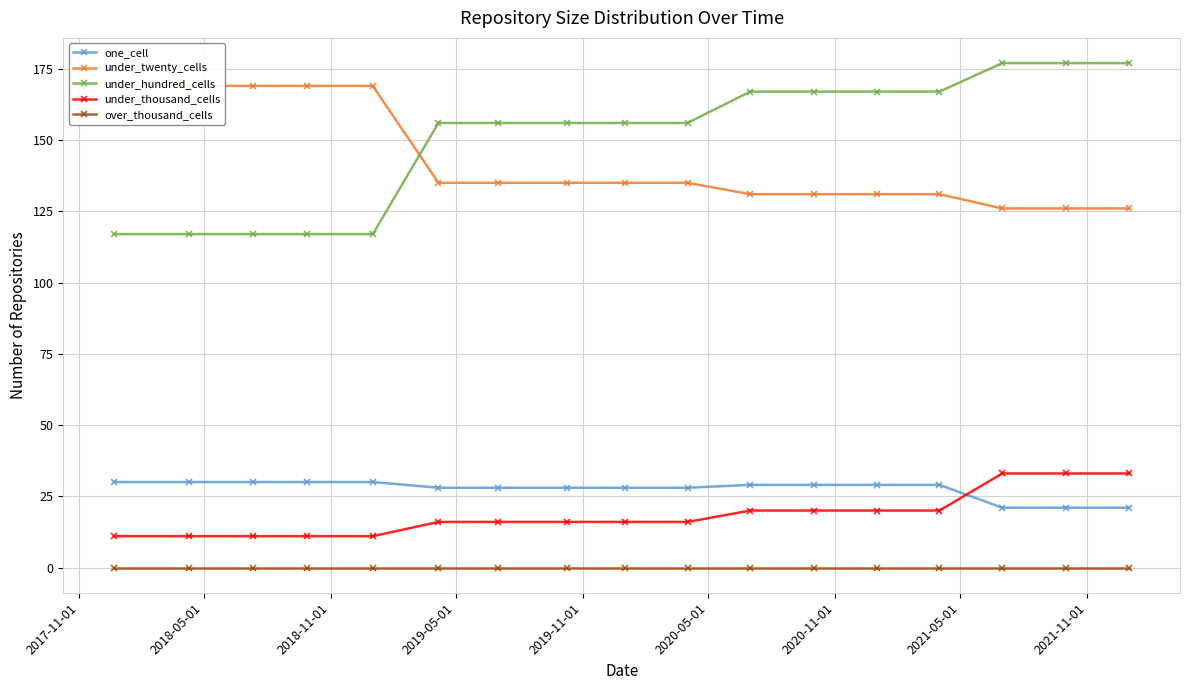

What is the average value of the one_cell series?

28